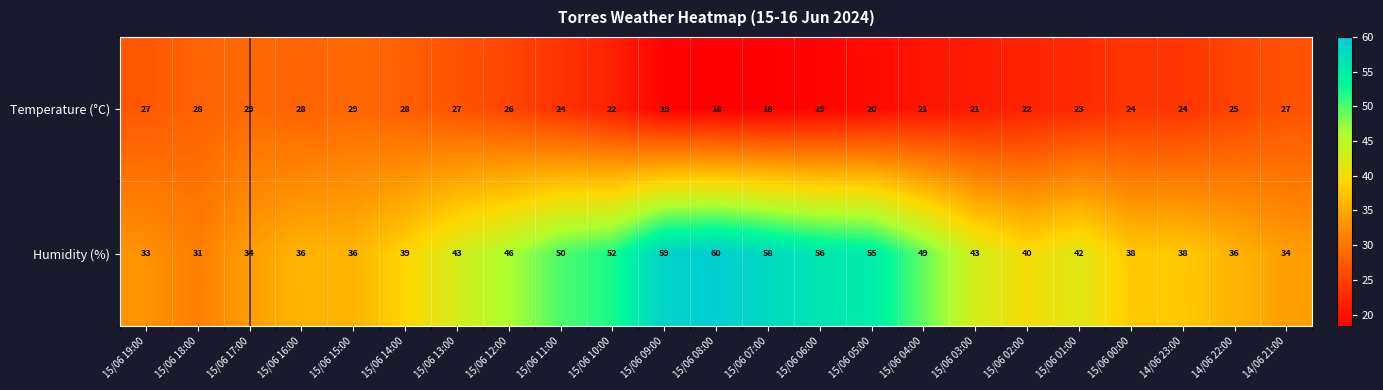

Rank the series by their average value, from lowest to highest.

Temperature (°C), Humidity (%)